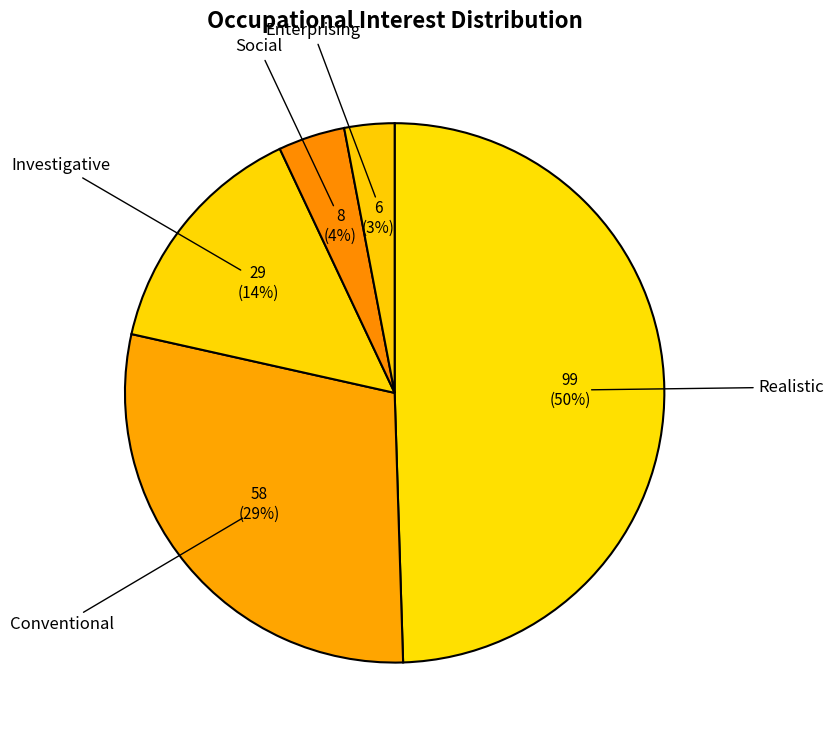

Does any single category account for the majority?

No